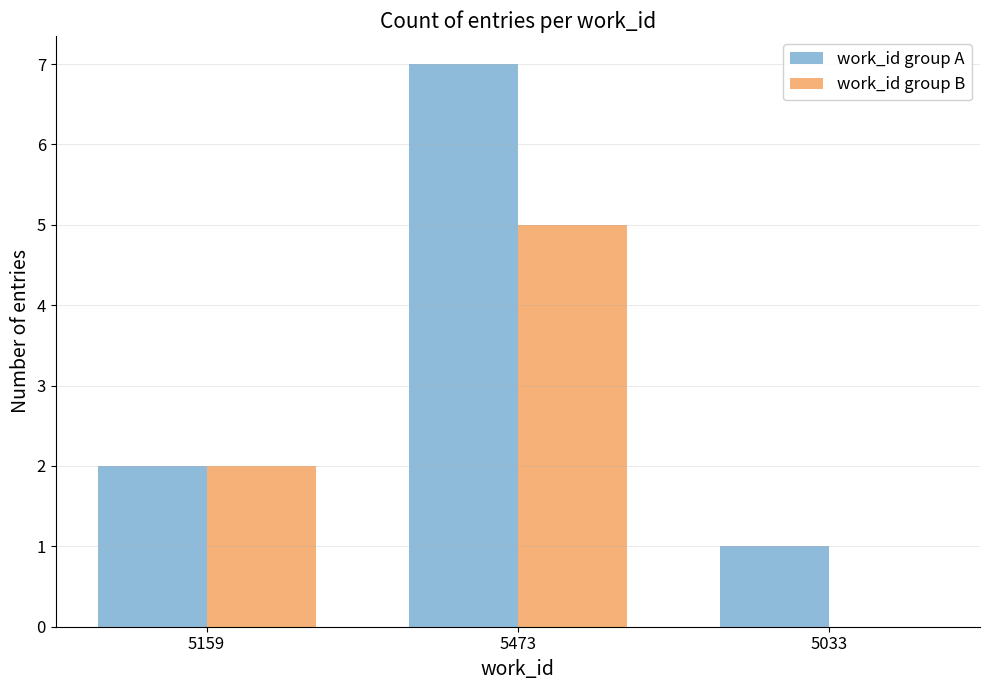

Which series has the largest total across all categories?

work_id group A